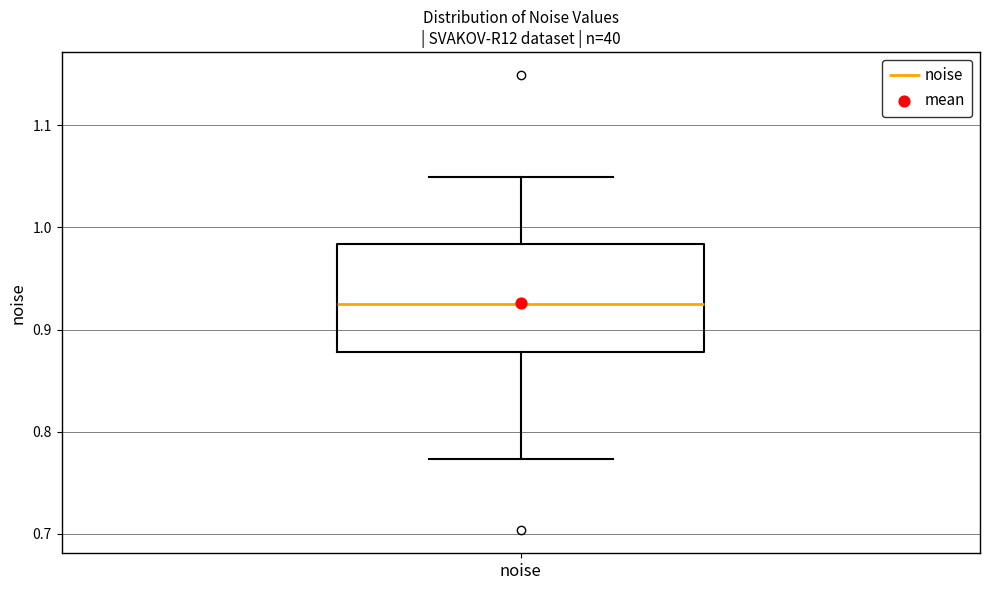

Where does the lower whisker of the box for noise end on the y-axis? The values are not printed on the chart, so give them approximately, as read against the axis.

0.77